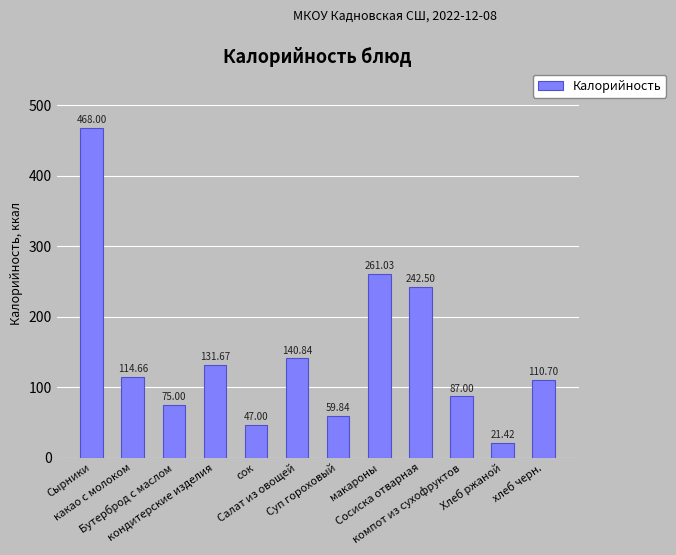

Approximately how many times larger is the value at Бутерброд с маслом compared to Сырники?

0.2